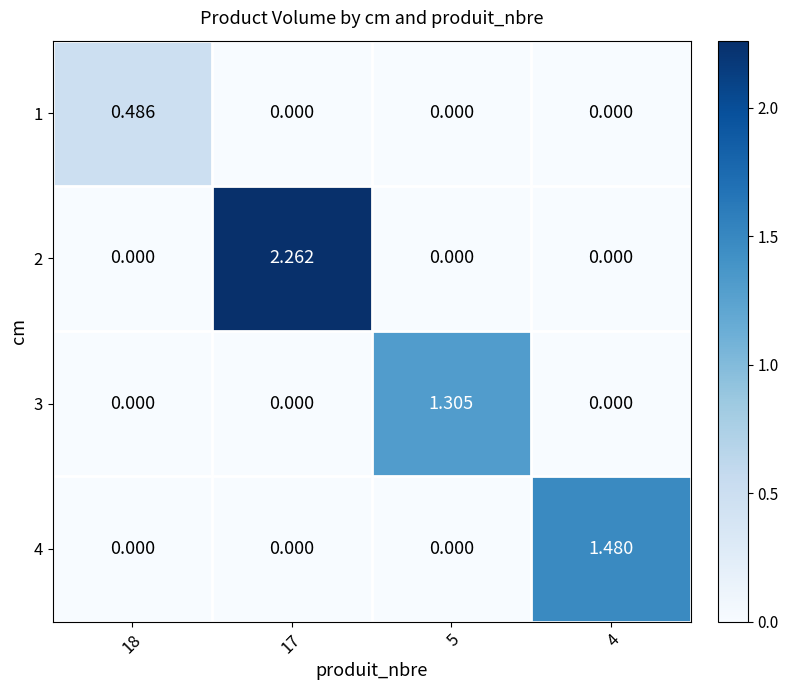

Is the value of 2 at 17 greater than the value of 3 at 5?

Yes